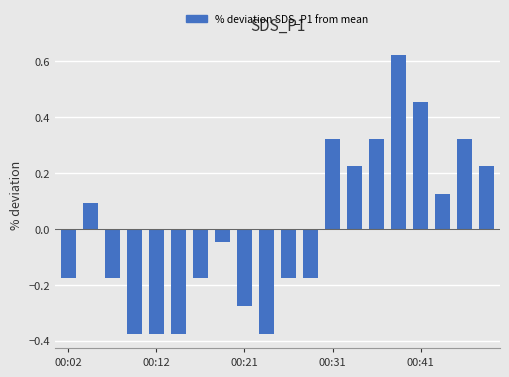

What is the difference between the maximum and minimum values?

1.0